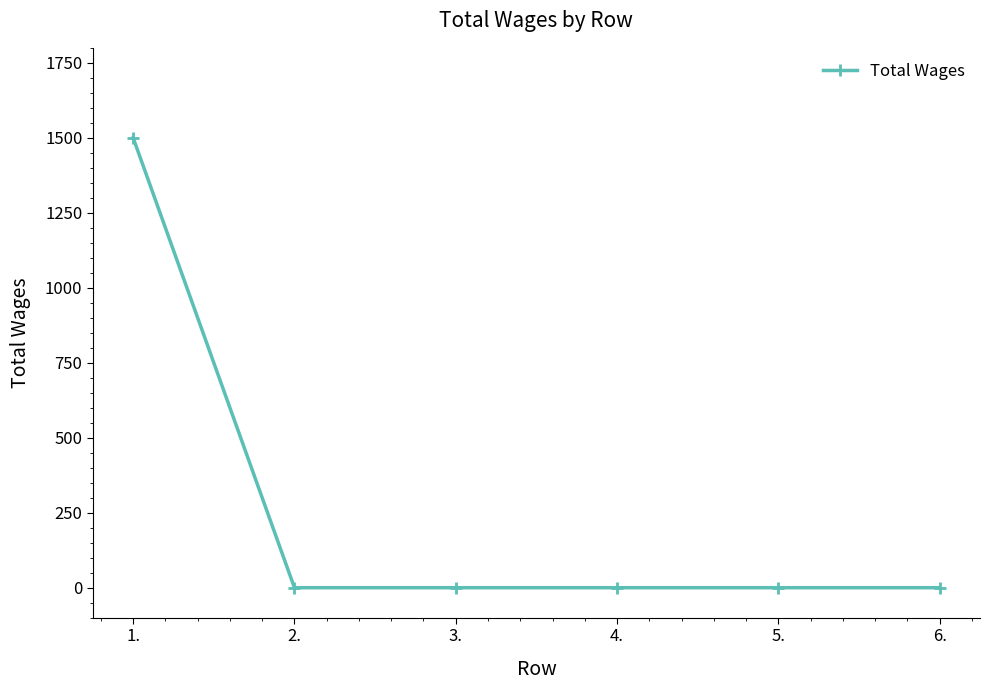

Is it true that the value at 5. is 0?

True